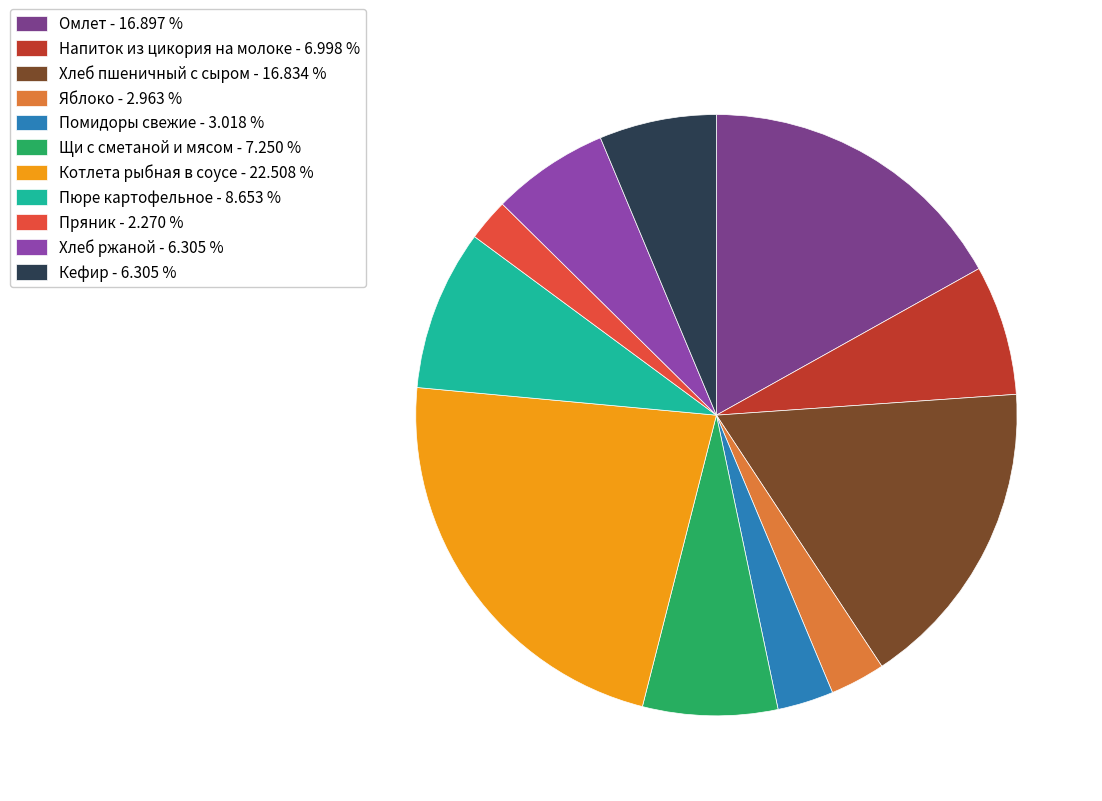

How many segments does this pie chart have?

11